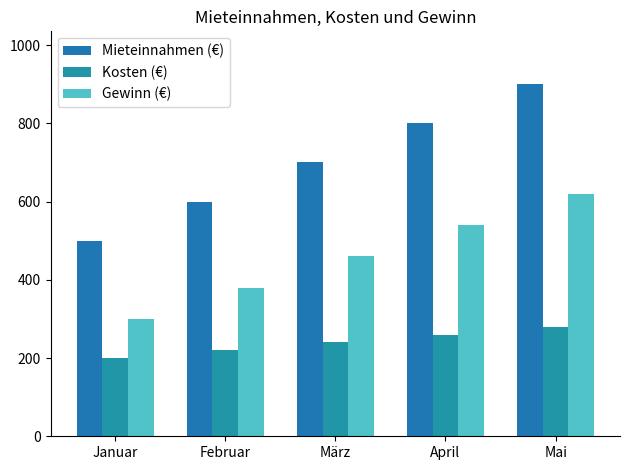

Reading left to right, what are all the values shown in this chart?

Mieteinnahmen (€): Januar=500	Februar=600	März=700	April=800	Mai=900
Kosten (€): Januar=200	Februar=220	März=240	April=260	Mai=280
Gewinn (€): Januar=300	Februar=380	März=460	April=540	Mai=620